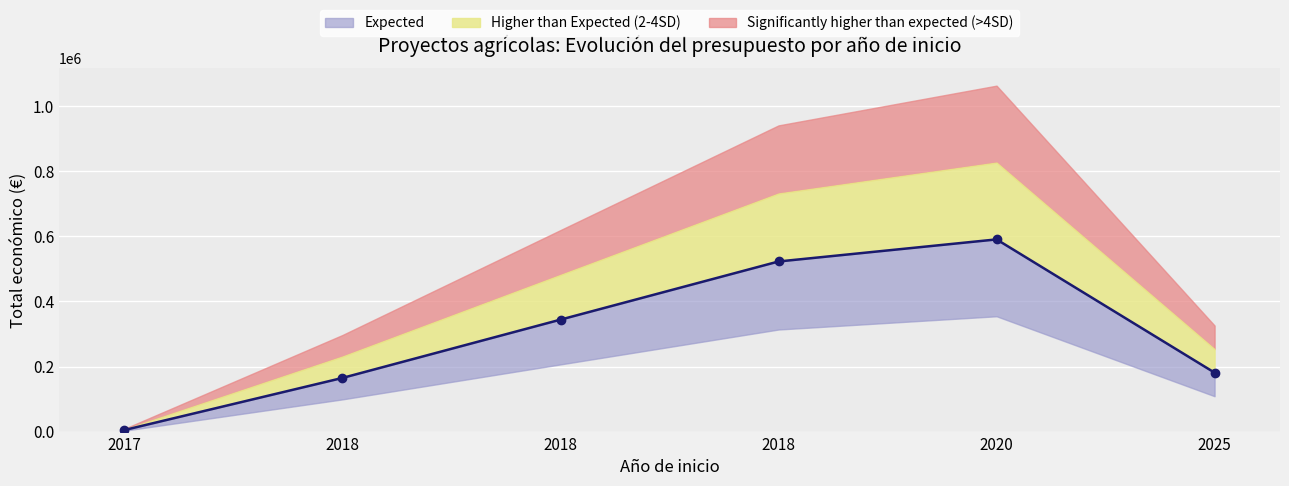

True or false: the data shows 181152 at 2025.

True